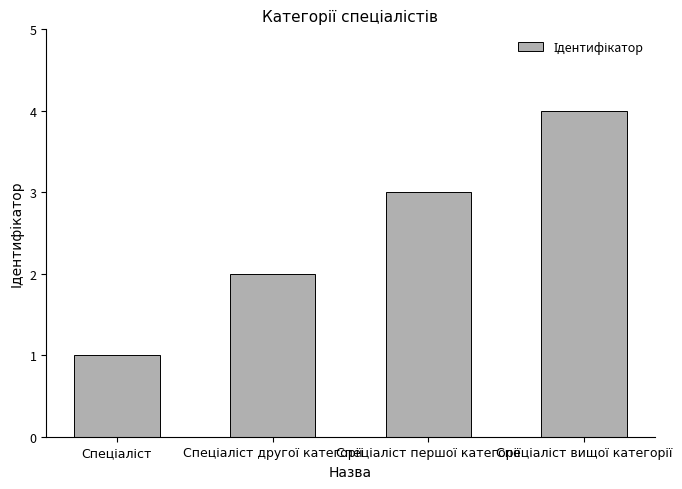

What is the sum of all values?

10